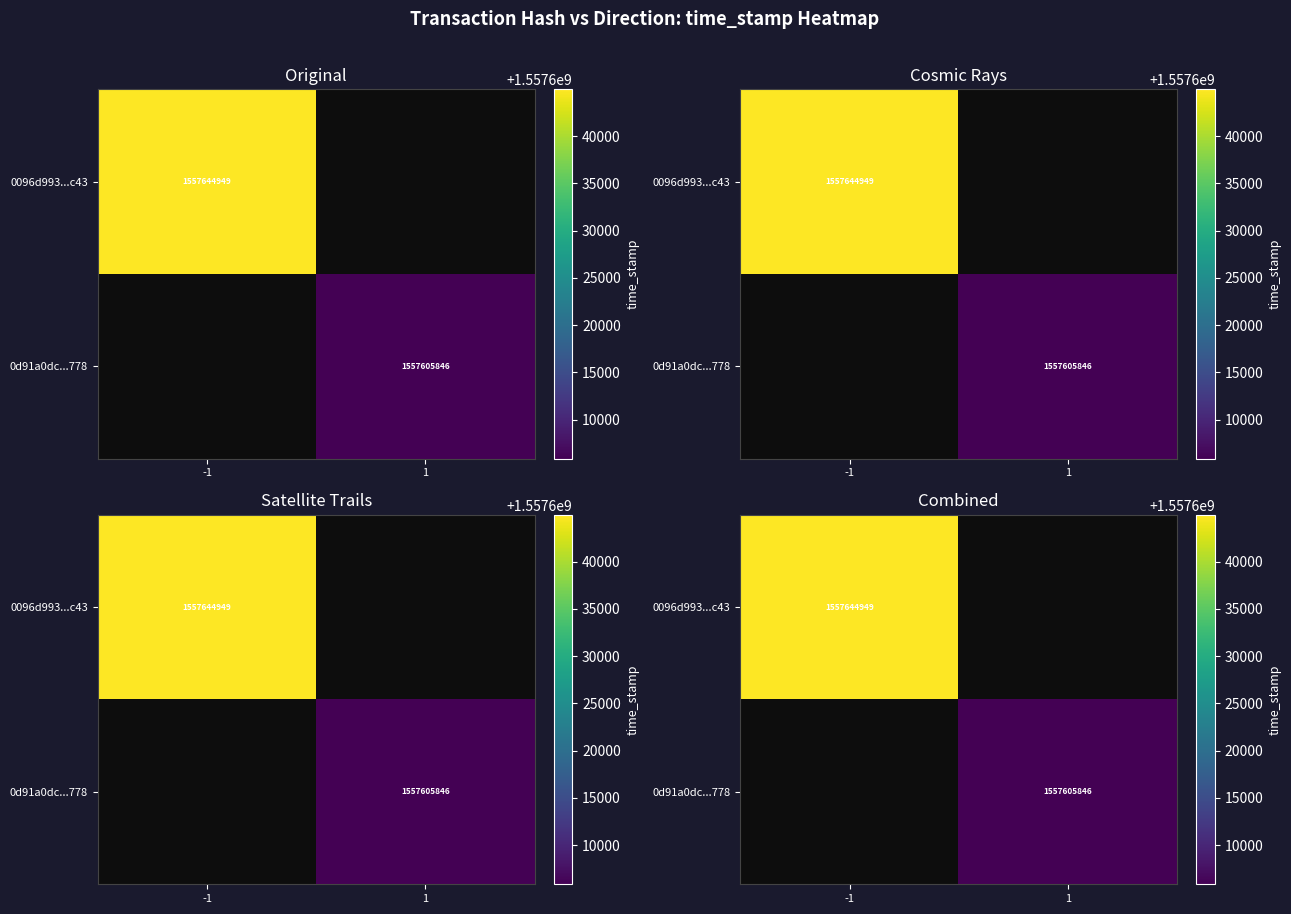

The 0d91a0dc...778 series shows 771939169.3 at 1. True or false?

False